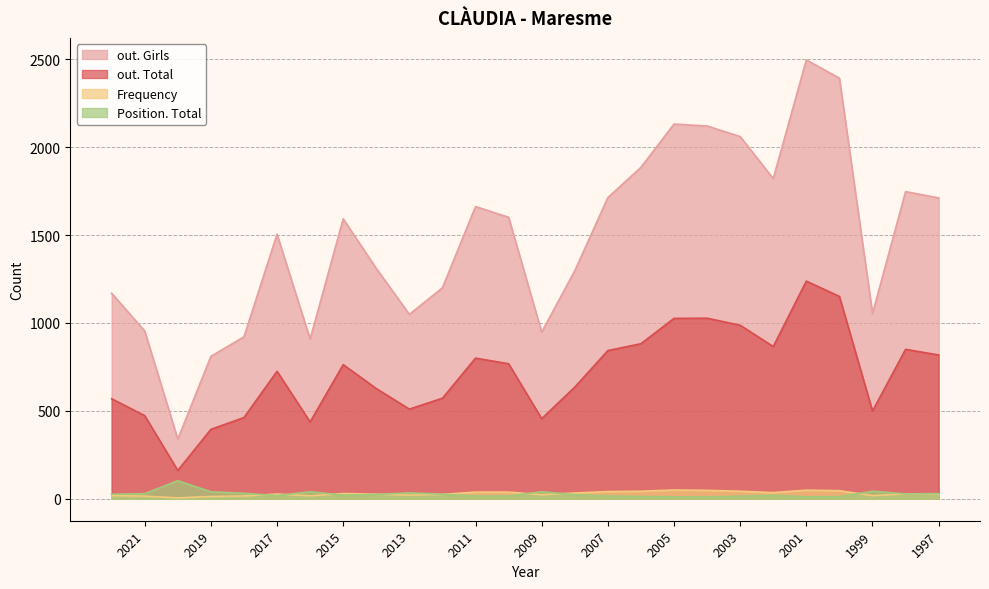

What value does the Frequency series have at 2019?

13